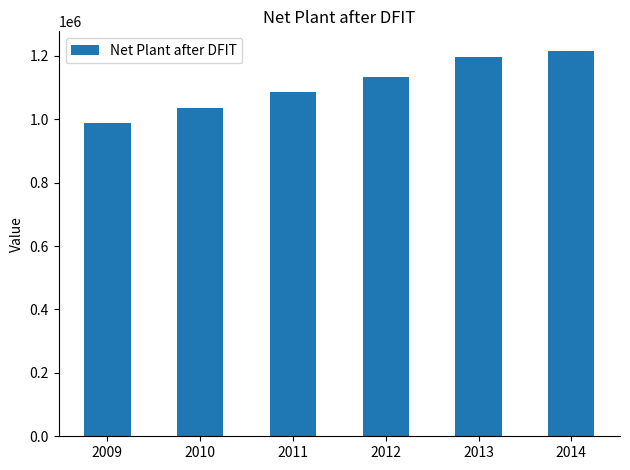

What is the sum of all values?

6653273